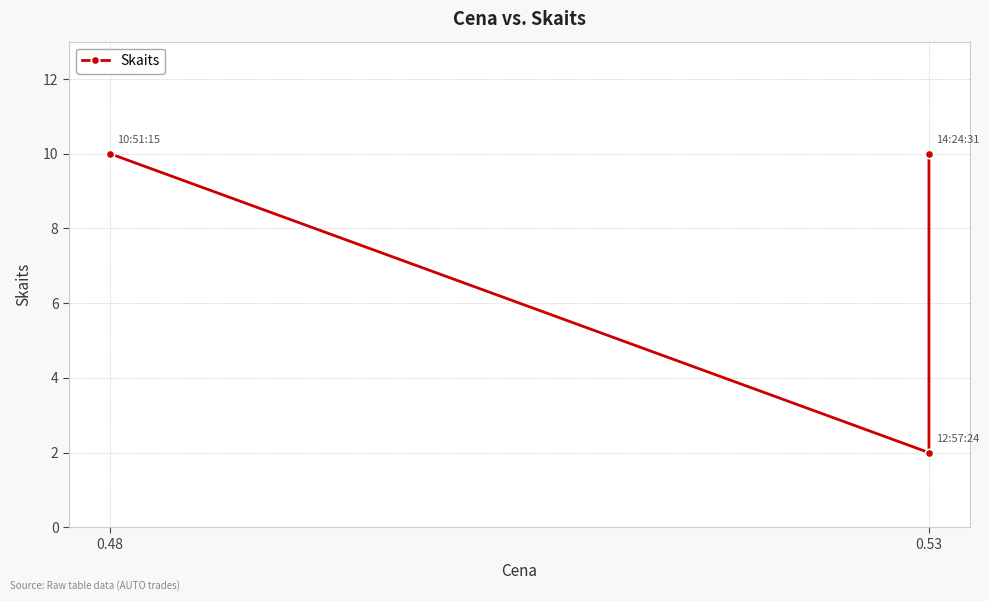

What is the value of the 3rd point from the left?

2